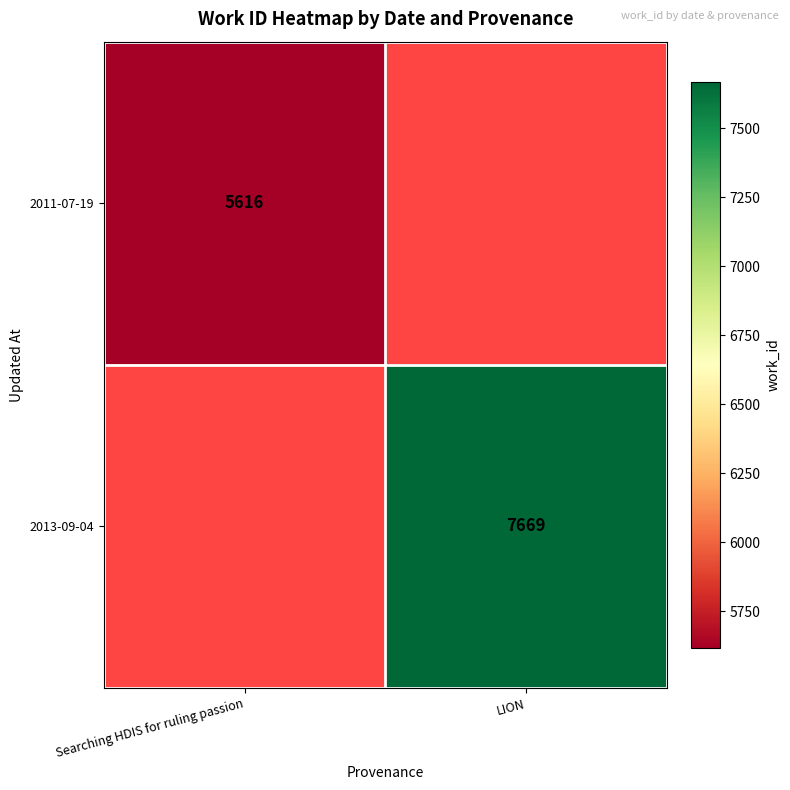

True or false: 2013-09-04 has a value of 7669 at LION.

True